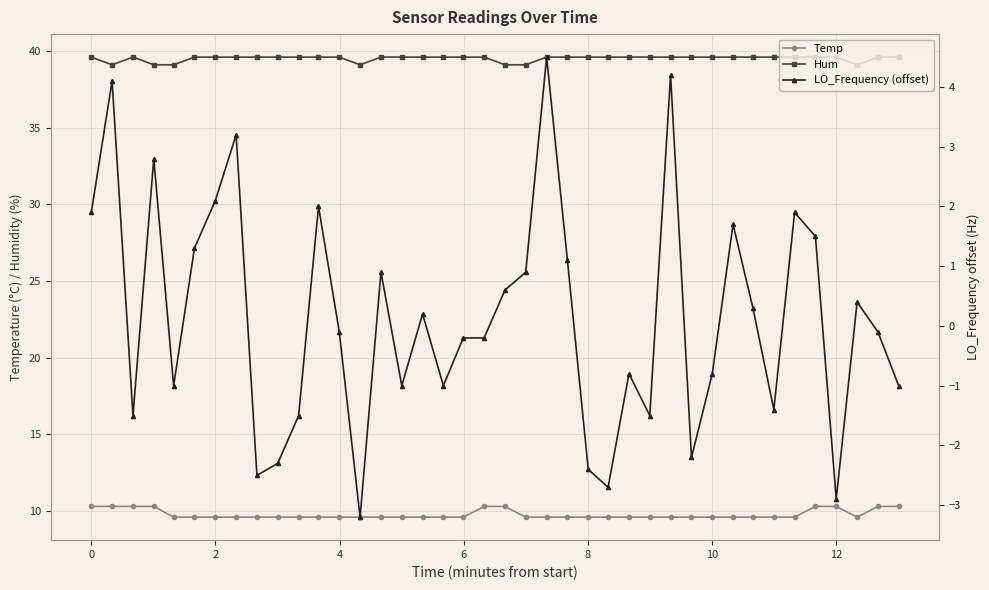

True or false: Hum has more than 0 interior local peaks.

True